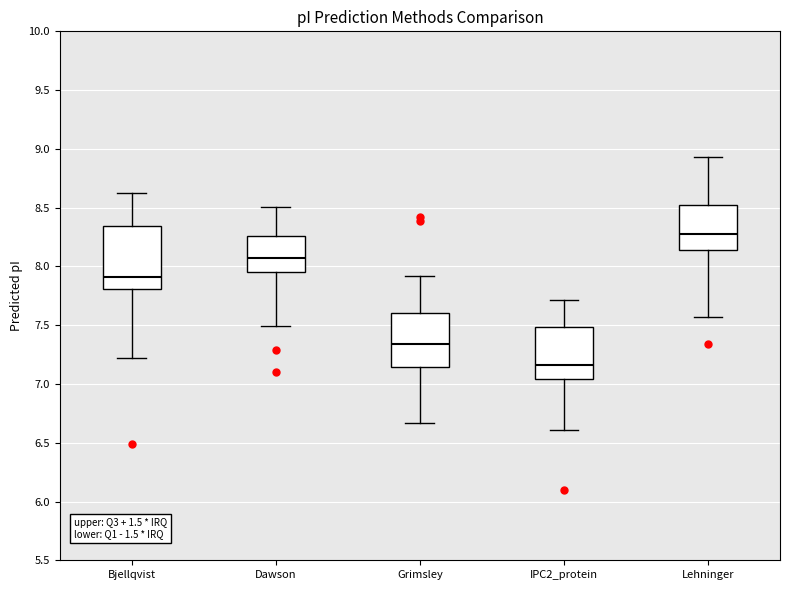

Which box is the tallest, from its lower edge to its upper edge?

Bjellqvist